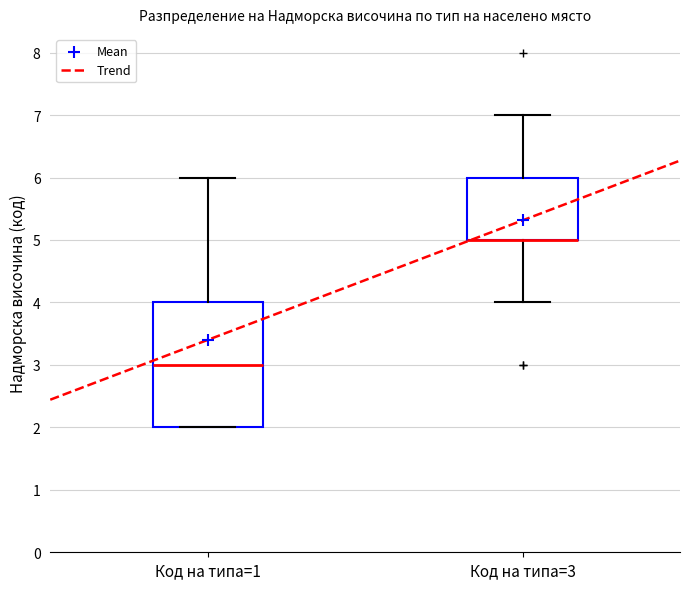

Reading left to right, read every box against the y-axis: the position of its median line, the range the box covers, and the ends of its whiskers. The values are not printed on the chart, so give them approximately, as read against the axis.

Код на типа=1: median 3, box 2 to 4, whiskers 2 to 6
Код на типа=3: median 5 (drawn on the box's lower edge), box 5 to 6, whiskers 4 to 7